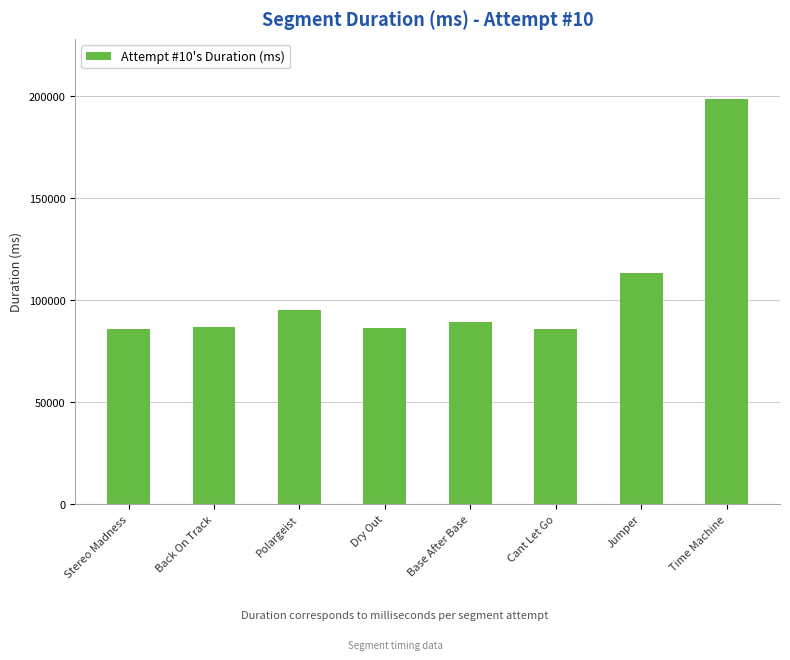

What is the value of the 3rd bar from the left?

95267